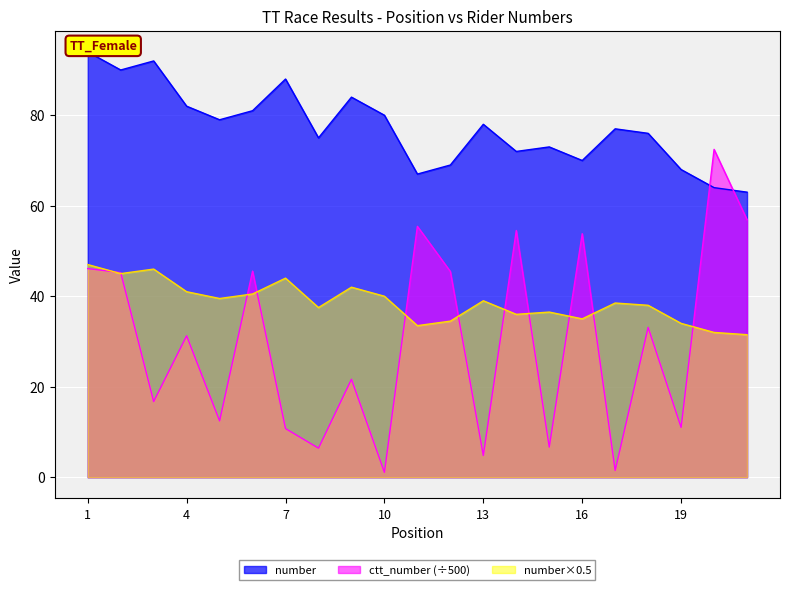

How many interior local peaks does the ctt_number series have?

8